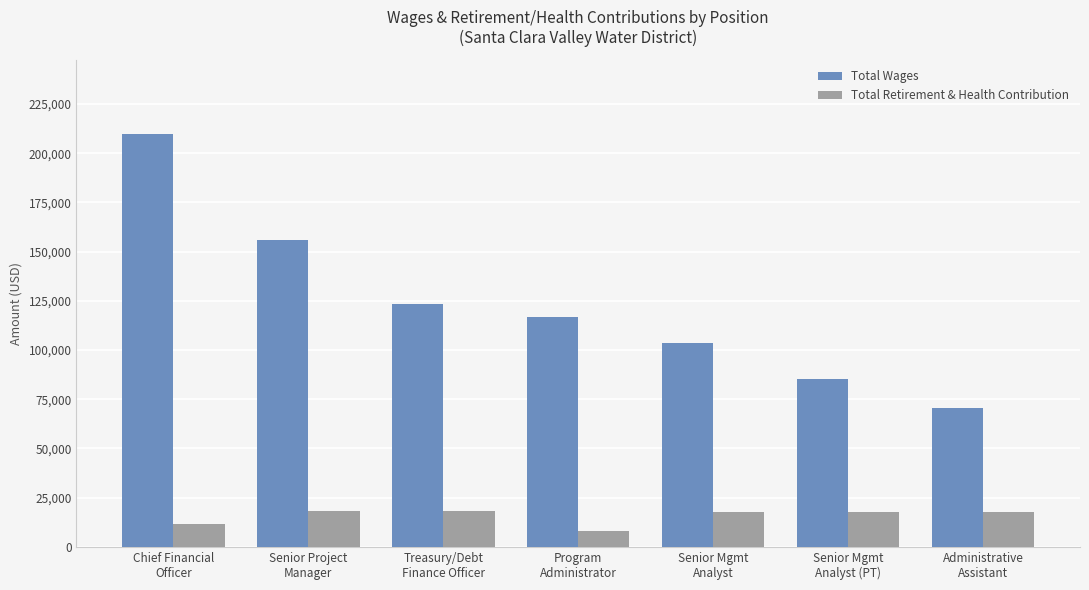

Between Chief Financial
Officer and Senior Project
Manager, which series saw the biggest shift?

Total Wages